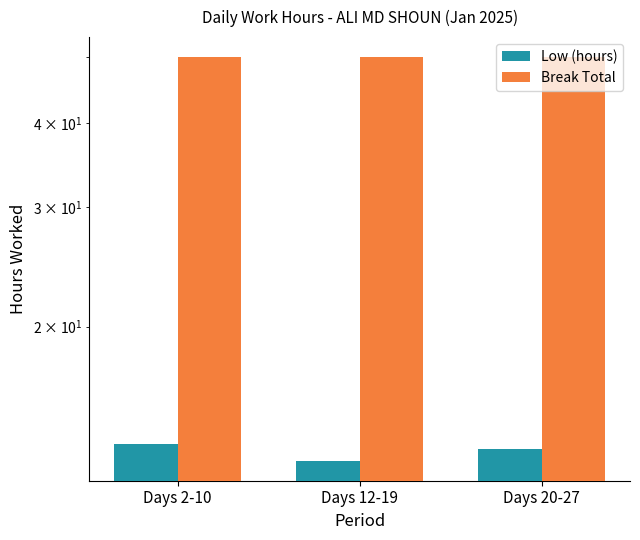

What position from the right is Days 12-19?

2